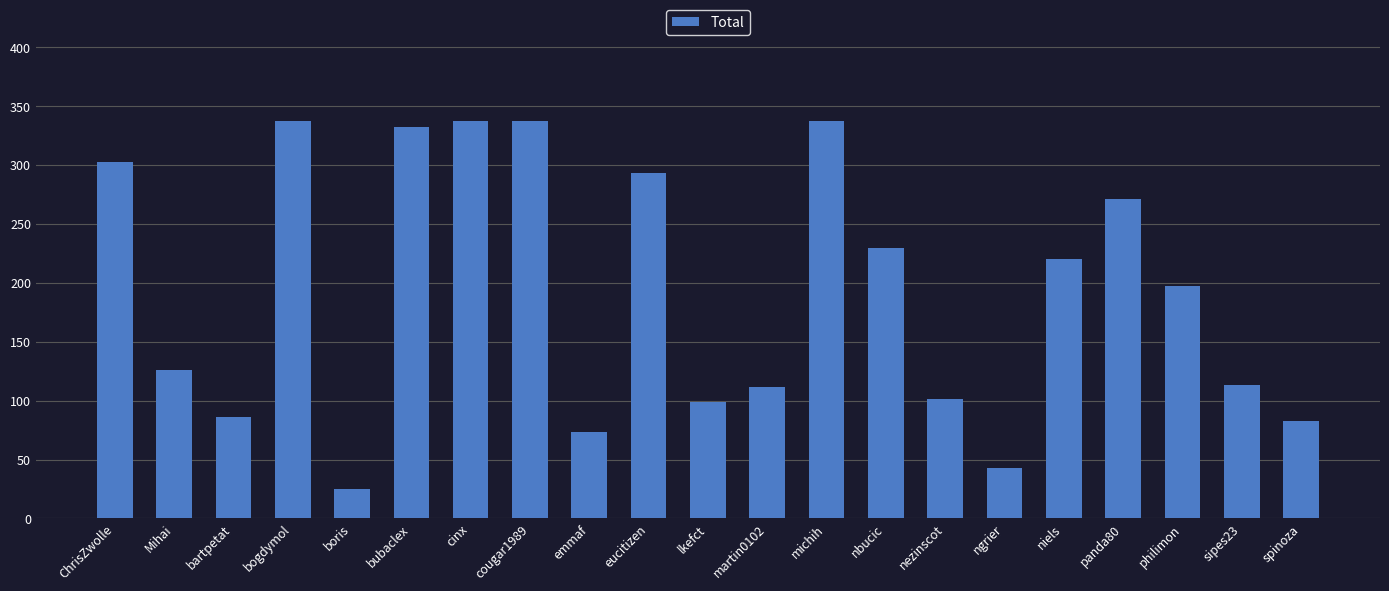

The value at bogdymol is 337.9. True or false?

True